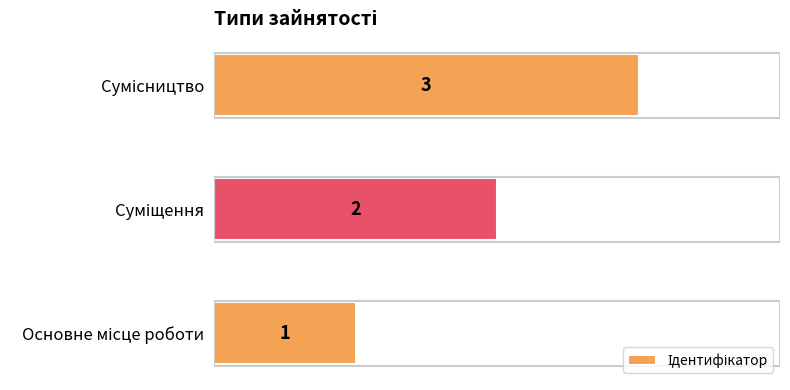

Count the values in the range 1 to 3.

3